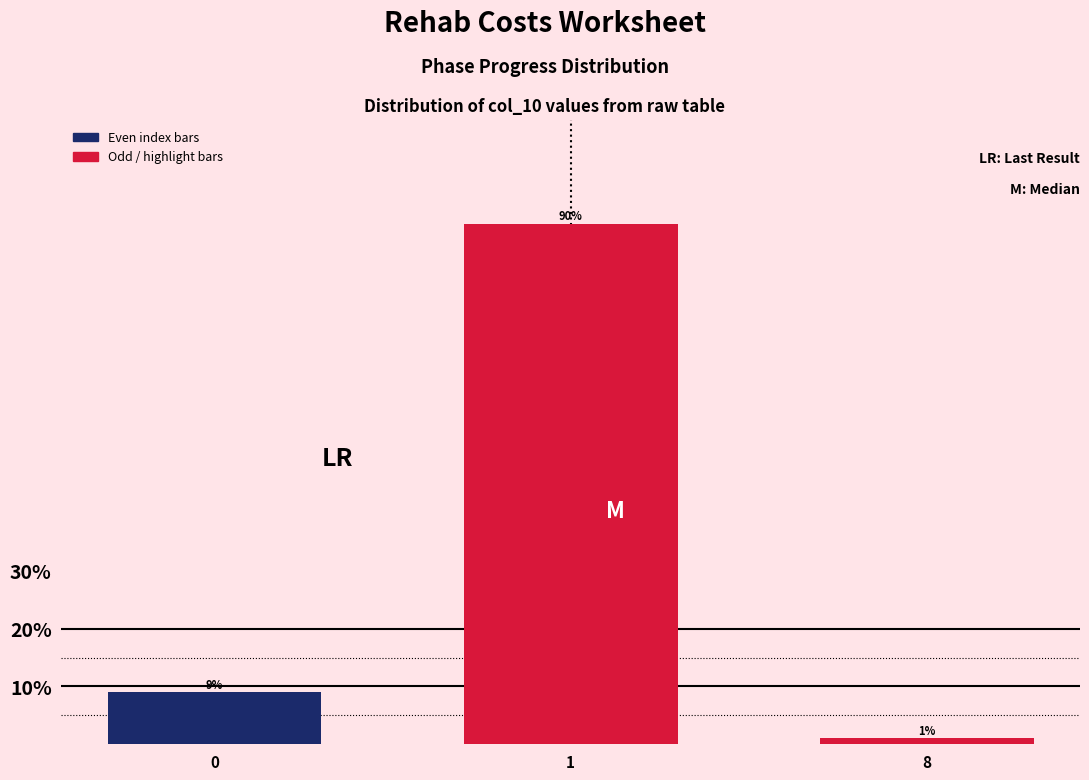

Reading left to right, transcribe all the data shown in this chart.

9	90	1